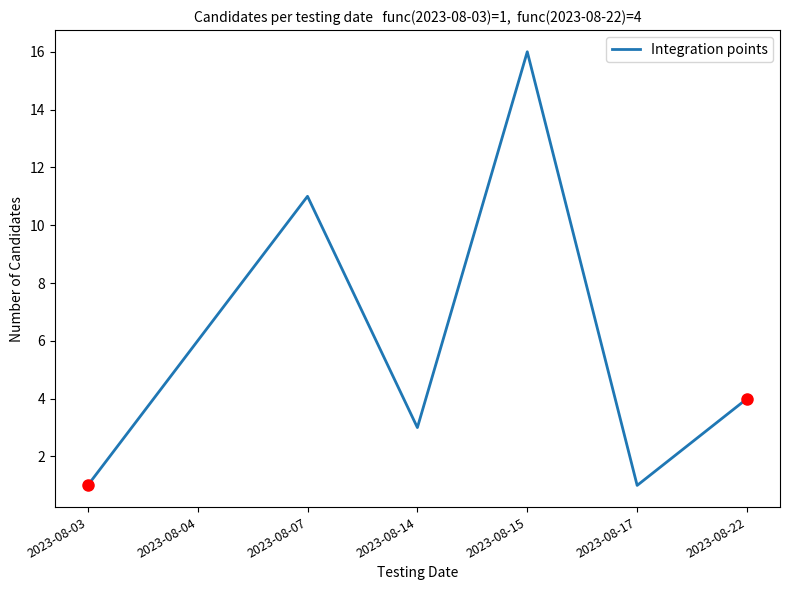

What is the minimum value shown in the chart?

1